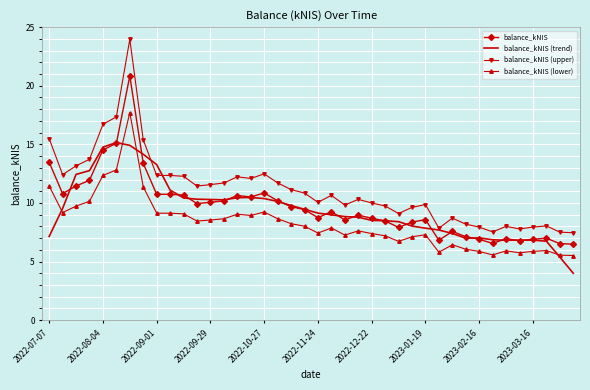

True or false: balance_kNIS (lower) and balance_kNIS (trend) intersect in this chart.

True